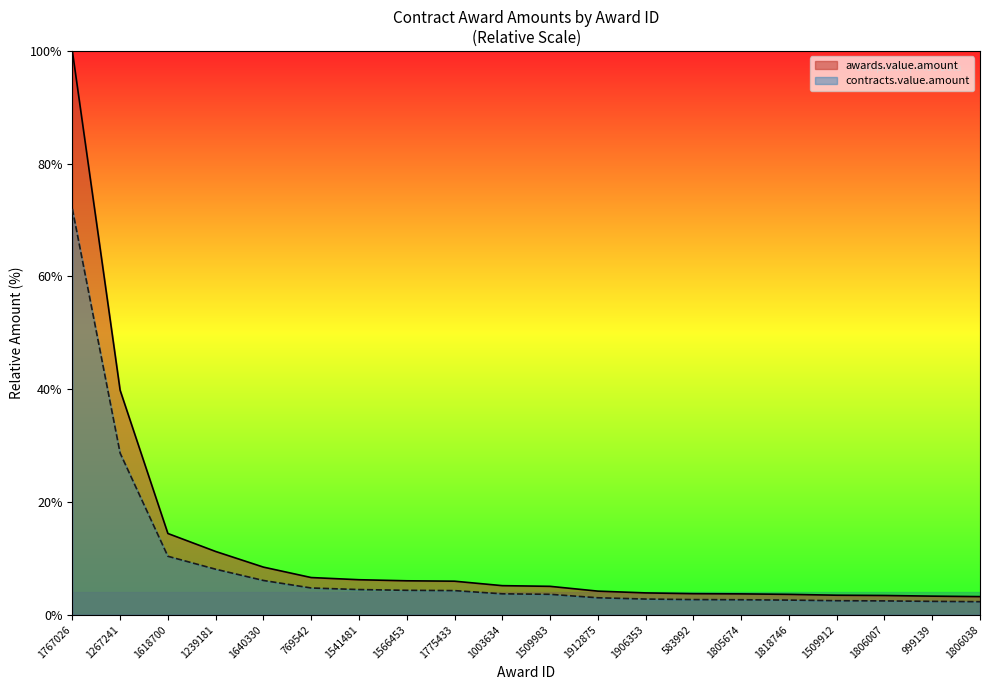

True or false: awards.value.amount and contracts.value.amount cross at least once.

False